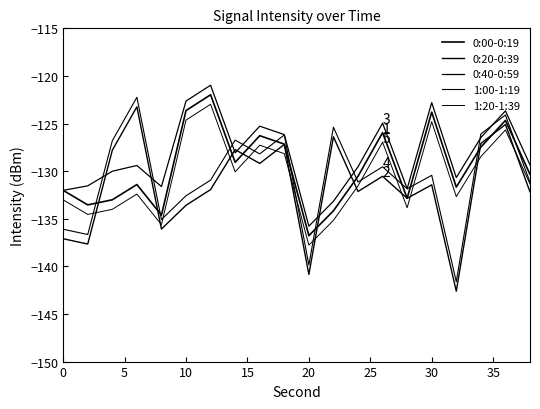

Which series has the widest spread of values?

0:20-0:39